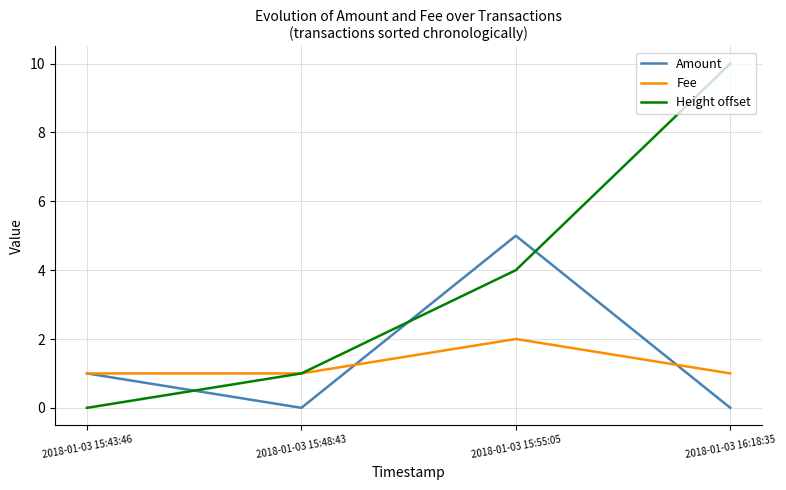

What are all the series names shown in the legend?

Amount, Fee, Height offset